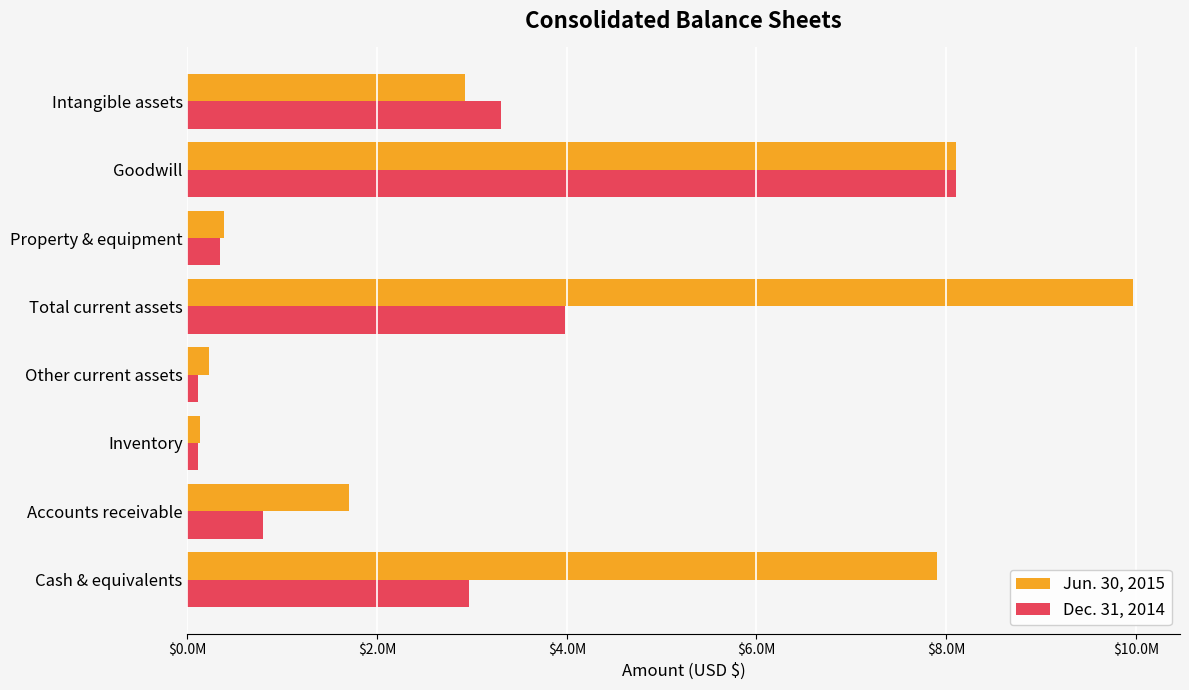

What are all the series names shown in the legend?

Jun. 30, 2015, Dec. 31, 2014